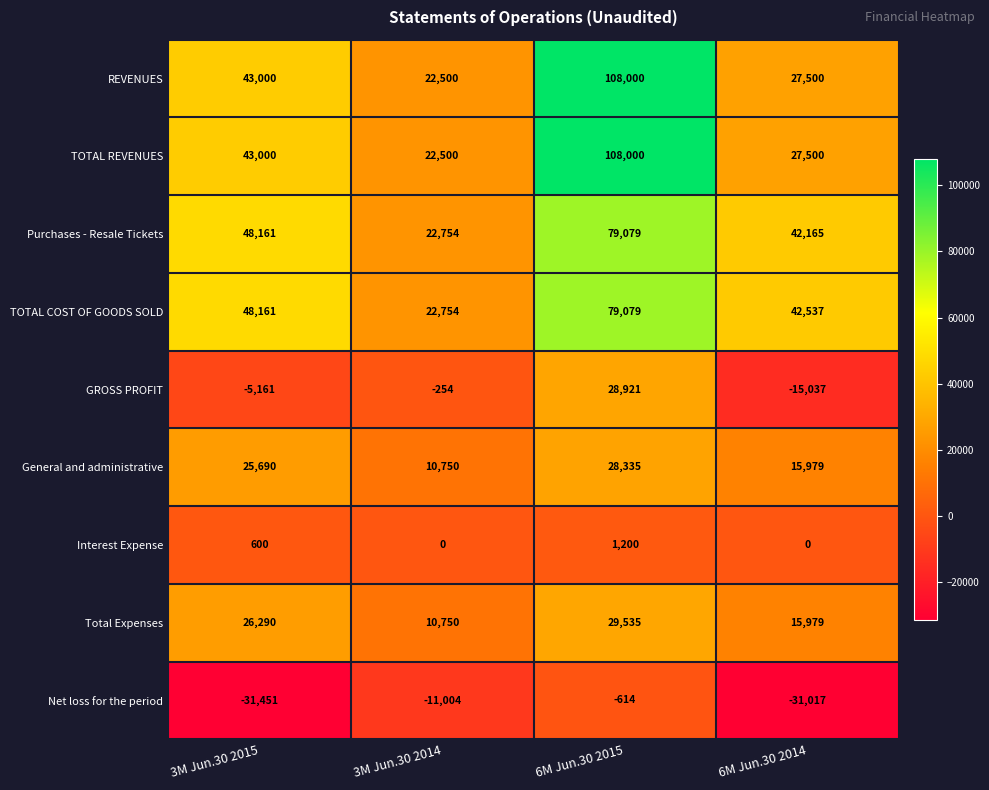

The Purchases - Resale Tickets series shows 29107 at 3M Jun.30 2015. True or false?

False